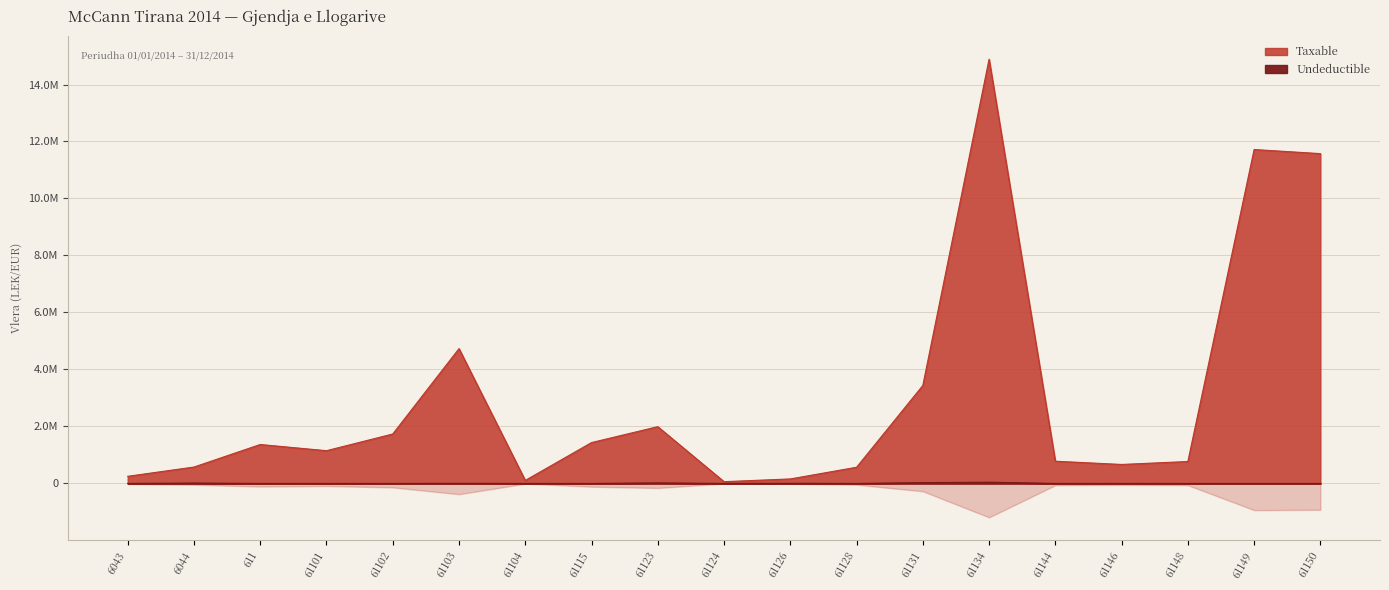

The value of Undeductible at 61104 is 21628.8. True or false?

False